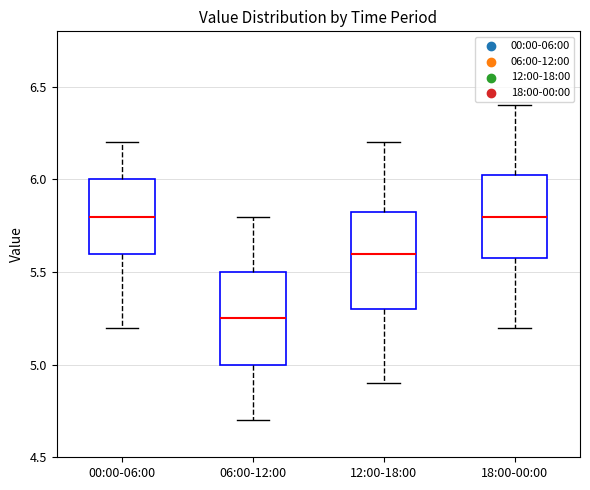

Reading left to right, read every box against the y-axis: the position of its median line, the range the box covers, and the ends of its whiskers. The values are not printed on the chart, so give them approximately, as read against the axis.

00:00-06:00: median 5.80, box 5.60 to 6.00, whiskers 5.20 to 6.20
06:00-12:00: median 5.25, box 5.00 to 5.50, whiskers 4.70 to 5.80
12:00-18:00: median 5.60, box 5.30 to 5.85, whiskers 4.90 to 6.20
18:00-00:00: median 5.80, box 5.60 to 6.05, whiskers 5.20 to 6.40